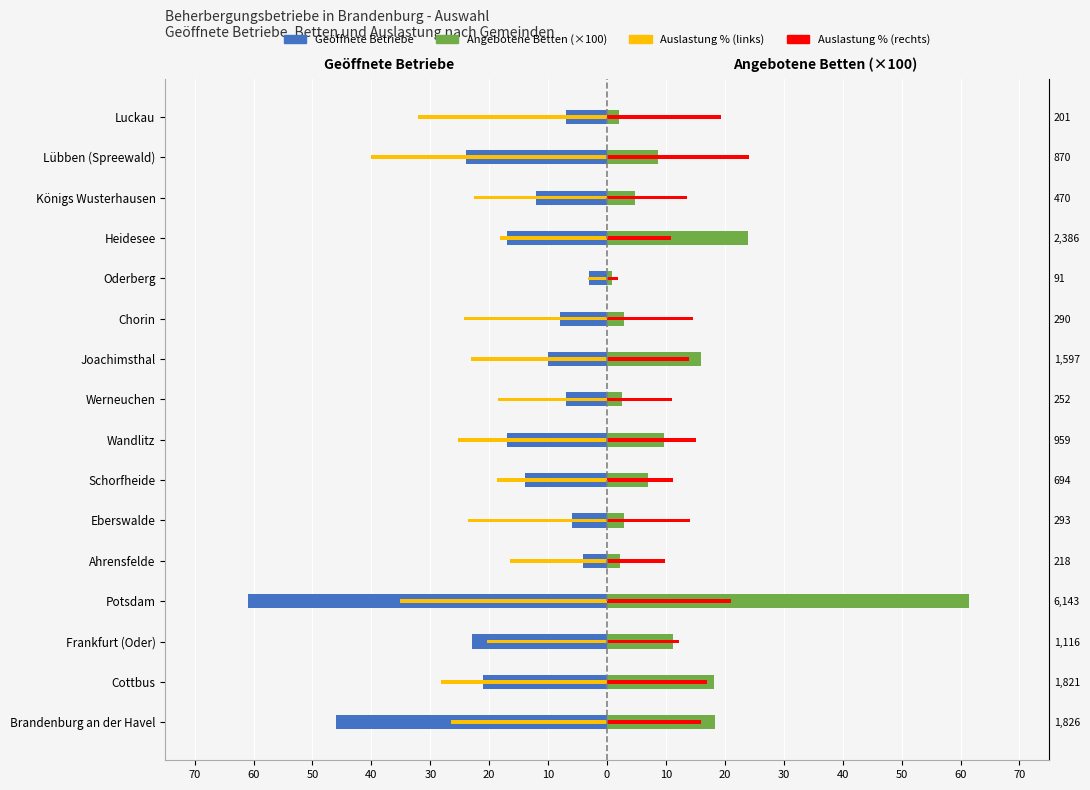

Is the value of Angebotene Betten (×100) at 20 greater than the value of Geöffnete Betriebe at 10?

Yes